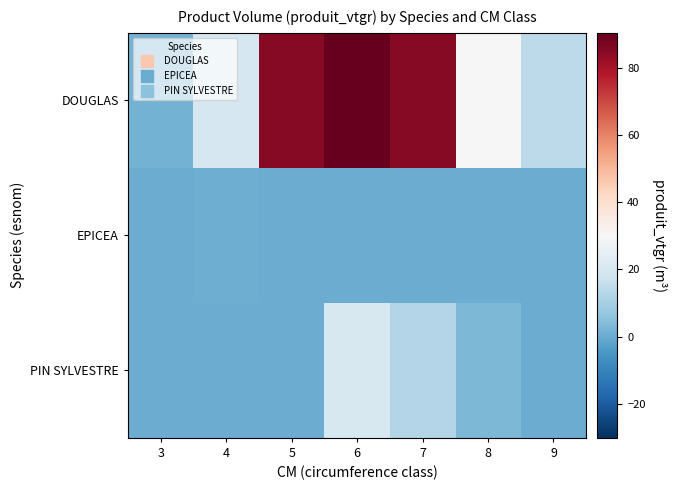

Which series has the largest total across all categories?

DOUGLAS